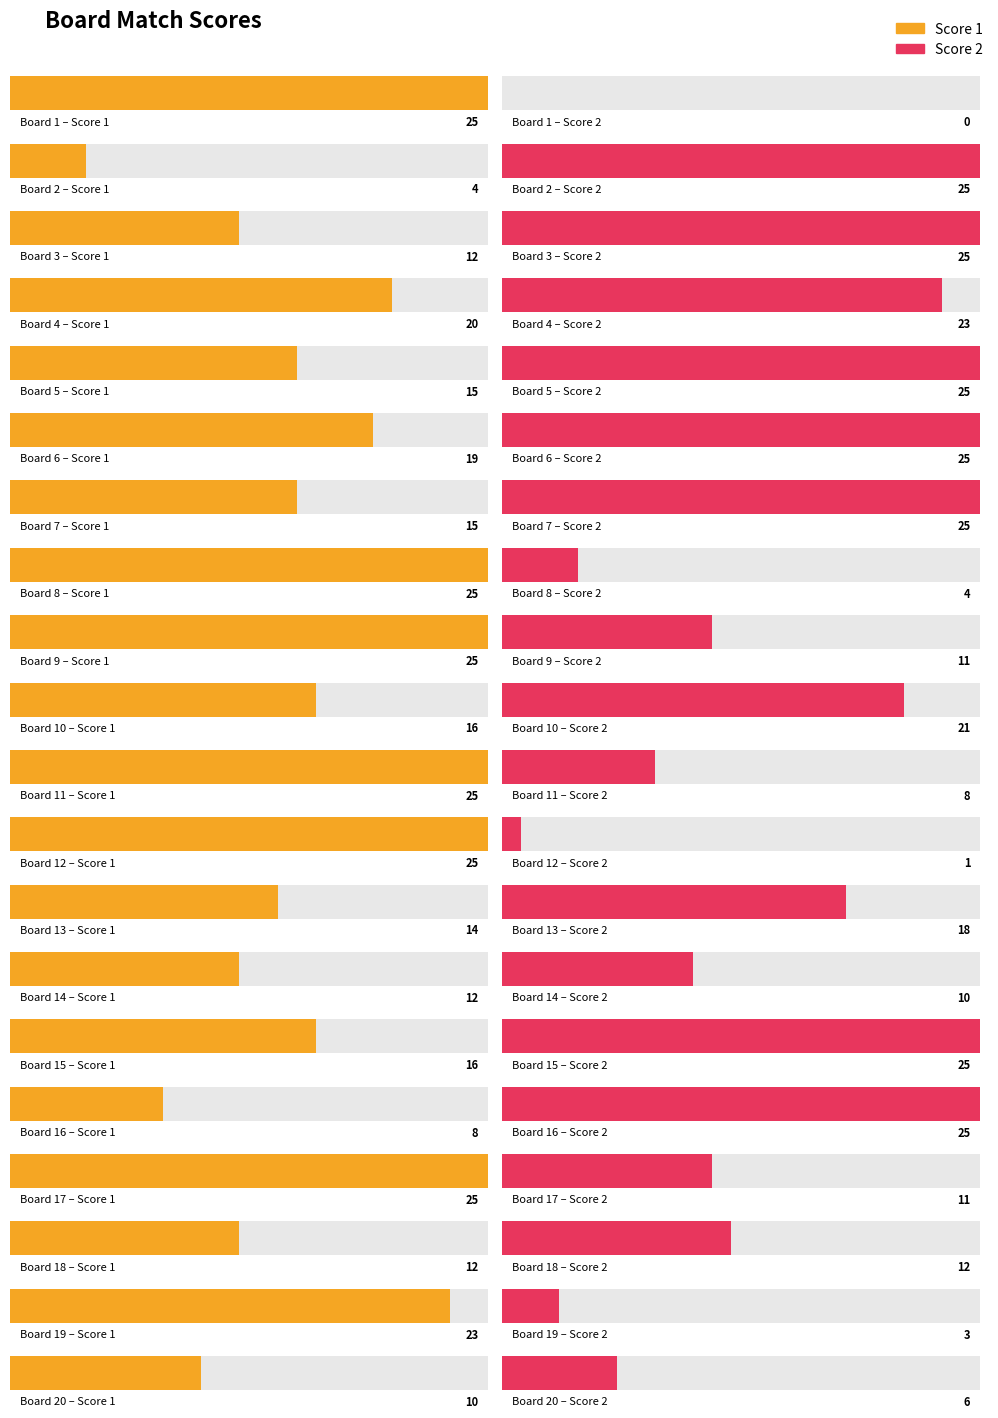

Which series changed the most between 4 and 13?

Score 1